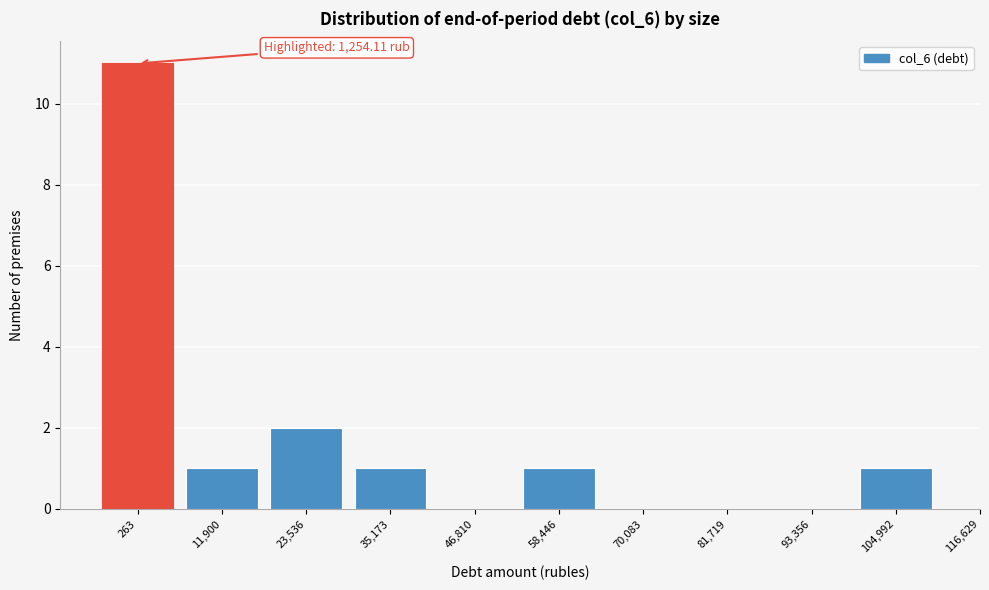

Reading left to right, what are all the values shown in this chart?

263=11	11,900=1	23,536=2	35,173=1	46,810=0	58,446=1	70,083=0	81,719=0	93,356=0	104,992=1